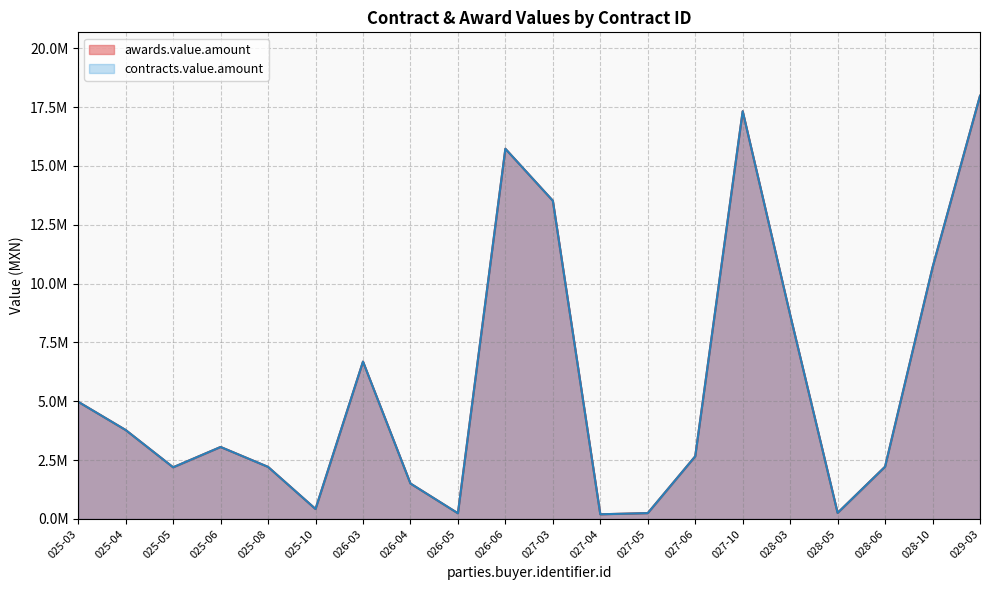

What are all the series names shown in the legend?

awards.value.amount, contracts.value.amount